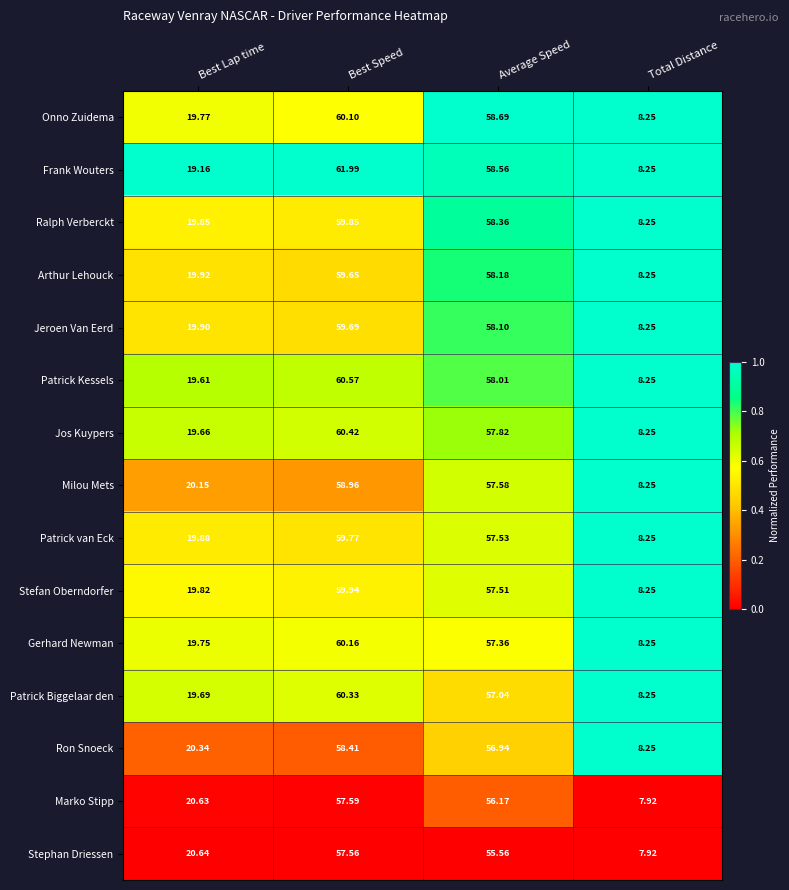

At which label is Jos Kuypers closest to 34?

Best Lap time